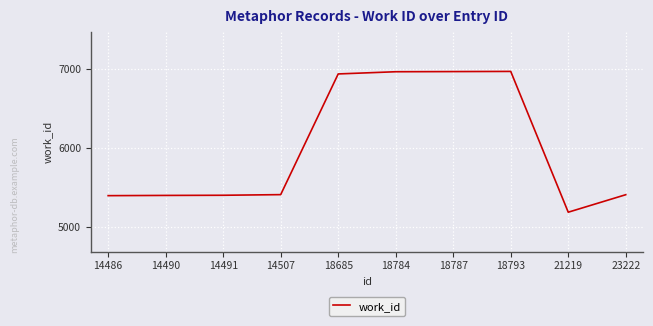

What is the sum of the values at 18787 and 18793?

13940